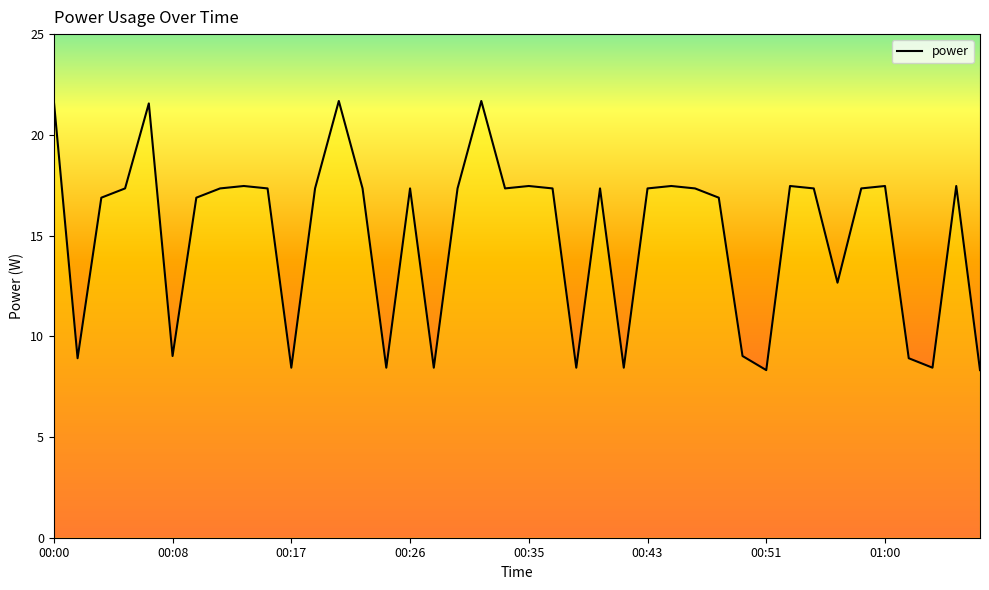

What is the maximum value shown in the chart?

21.7